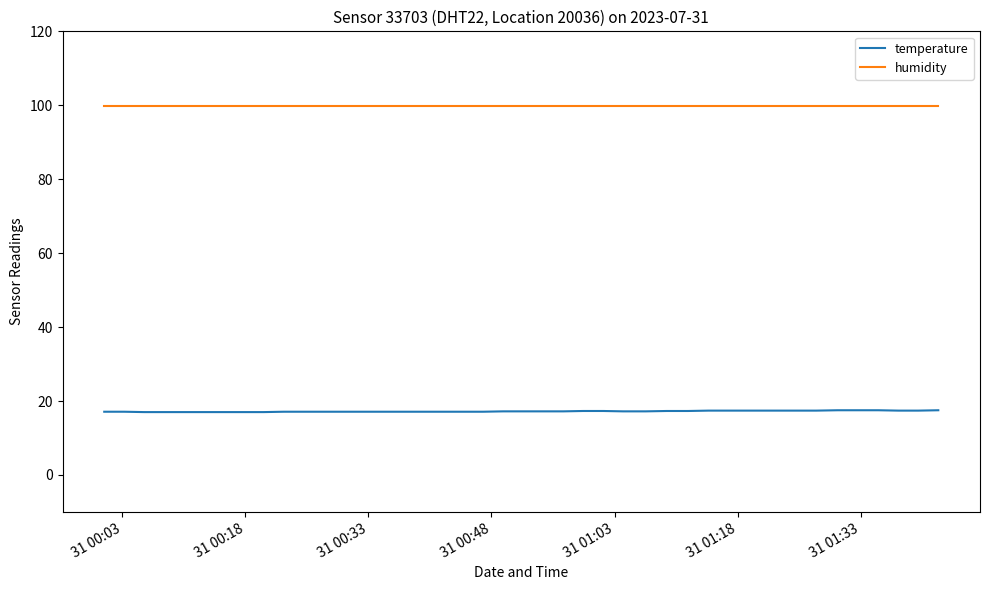

What is the maximum value shown in the chart?

99.9